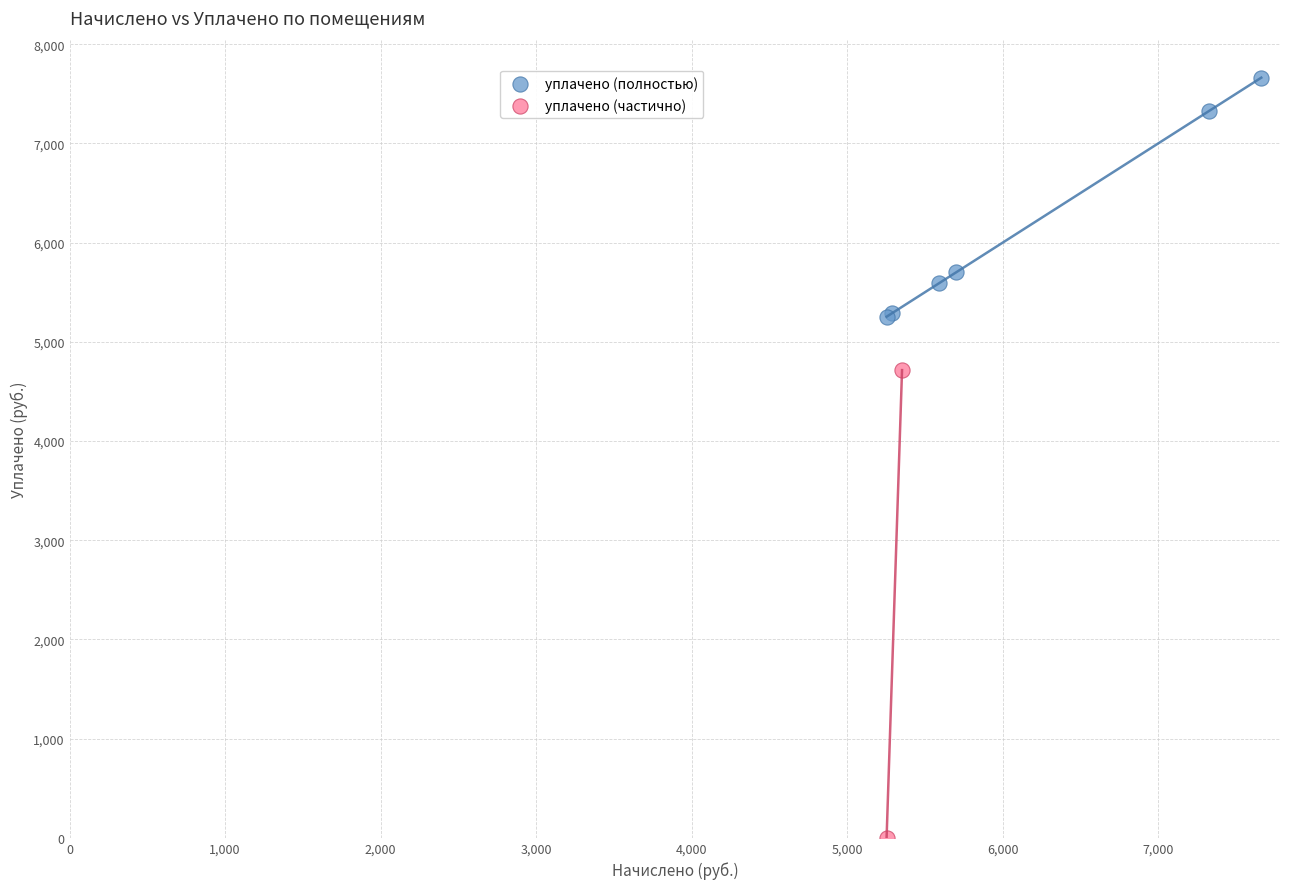

Which series reaches the minimum Y coordinate?

уплачено (частично)